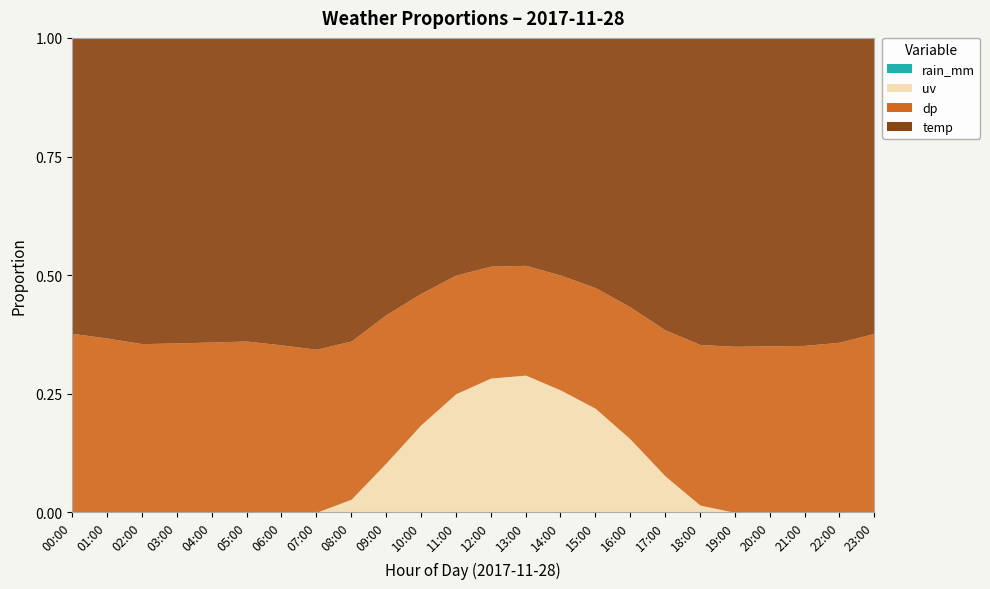

What is the difference between the dp values at 15:00 and 06:00?

1.7